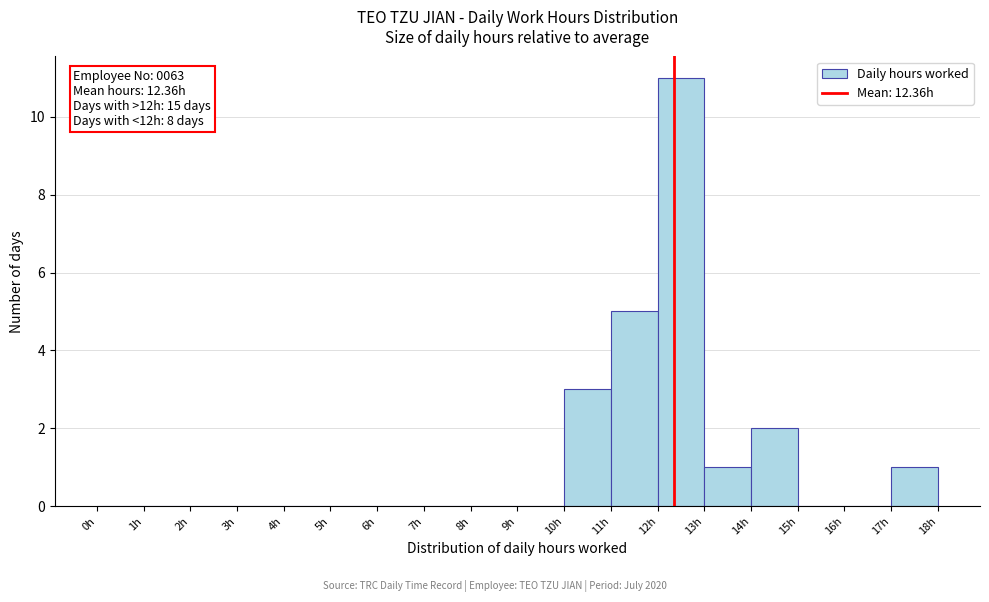

Over which range of the x-axis is the bar tallest?

12 to 13